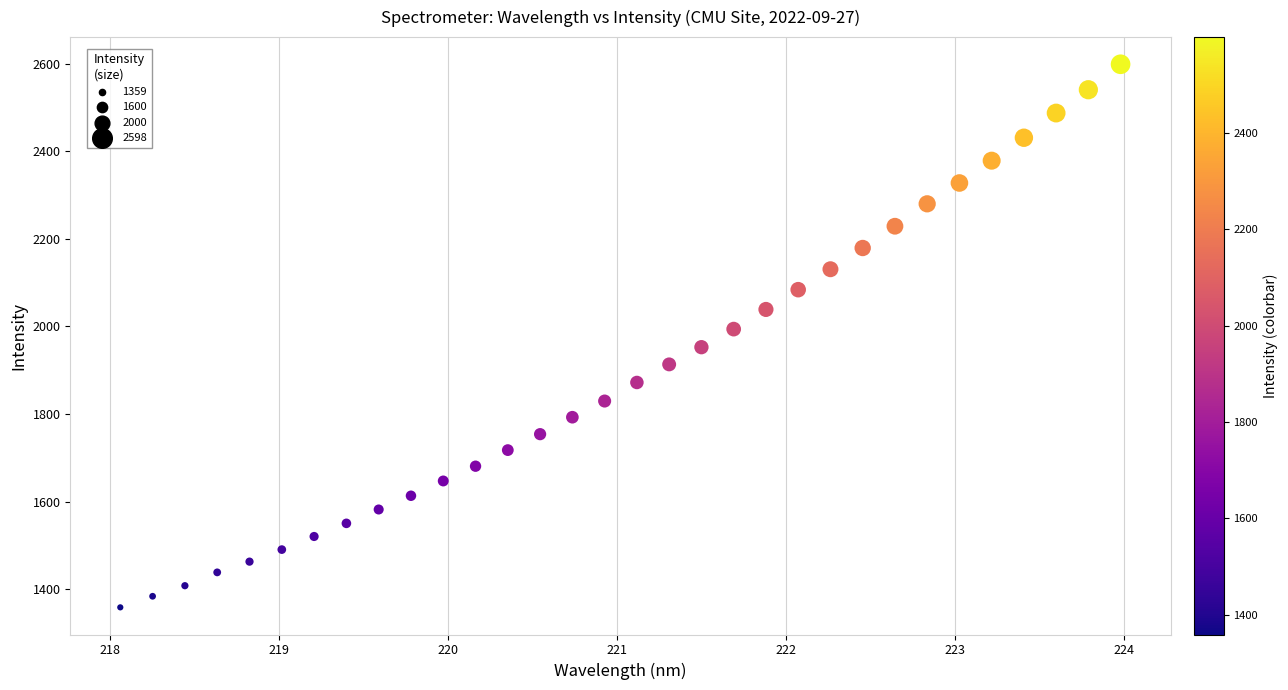

What is the range of X values (max minus min)?

5.9